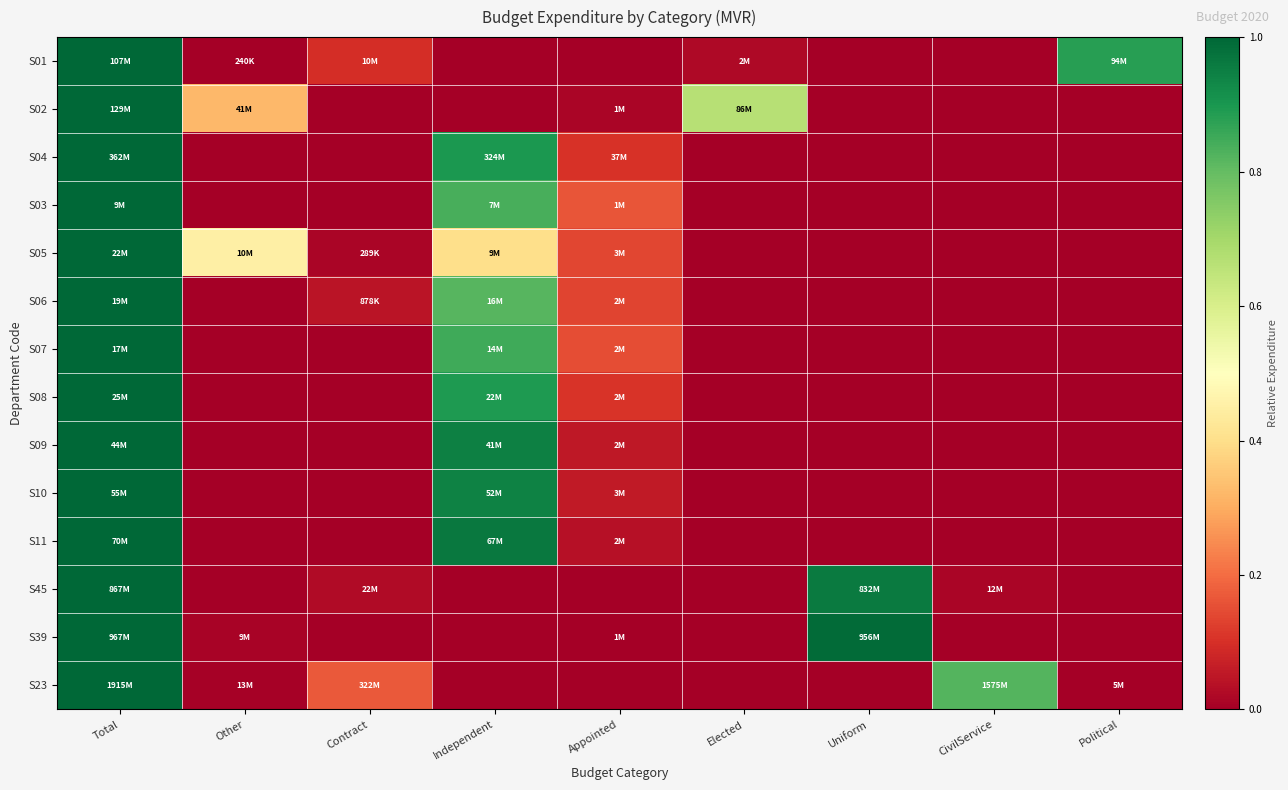

Reading left to right, what are all the values shown in this chart?

S01: Total=1.0	Other=0.0	Contract=0.1	Independent=0.0	Appointed=0.0	Elected=0.0	Uniform=0.0	CivilService=0.0	Political=0.9
S02: Total=1.0	Other=0.3	Contract=0.0	Independent=0.0	Appointed=0.0	Elected=0.7	Uniform=0.0	CivilService=0.0	Political=0.0
S04: Total=1.0	Other=0.0	Contract=0.0	Independent=0.9	Appointed=0.1	Elected=0.0	Uniform=0.0	CivilService=0.0	Political=0.0
S03: Total=1.0	Other=0.0	Contract=0.0	Independent=0.8	Appointed=0.2	Elected=0.0	Uniform=0.0	CivilService=0.0	Political=0.0
S05: Total=1.0	Other=0.5	Contract=0.0	Independent=0.4	Appointed=0.1	Elected=0.0	Uniform=0.0	CivilService=0.0	Political=0.0
S06: Total=1.0	Other=0.0	Contract=0.0	Independent=0.8	Appointed=0.1	Elected=0.0	Uniform=0.0	CivilService=0.0	Political=0.0
S07: Total=1.0	Other=0.0	Contract=0.0	Independent=0.8	Appointed=0.2	Elected=0.0	Uniform=0.0	CivilService=0.0	Political=0.0
S08: Total=1.0	Other=0.0	Contract=0.0	Independent=0.9	Appointed=0.1	Elected=0.0	Uniform=0.0	CivilService=0.0	Political=0.0
S09: Total=1.0	Other=0.0	Contract=0.0	Independent=0.9	Appointed=0.1	Elected=0.0	Uniform=0.0	CivilService=0.0	Political=0.0
S10: Total=1.0	Other=0.0	Contract=0.0	Independent=0.9	Appointed=0.1	Elected=0.0	Uniform=0.0	CivilService=0.0	Political=0.0
S11: Total=1.0	Other=0.0	Contract=0.0	Independent=1.0	Appointed=0.0	Elected=0.0	Uniform=0.0	CivilService=0.0	Political=0.0
S45: Total=1.0	Other=0.0	Contract=0.0	Independent=0.0	Appointed=0.0	Elected=0.0	Uniform=1.0	CivilService=0.0	Political=0.0
S39: Total=1.0	Other=0.0	Contract=0.0	Independent=0.0	Appointed=0.0	Elected=0.0	Uniform=1.0	CivilService=0.0	Political=0.0
S23: Total=1.0	Other=0.0	Contract=0.2	Independent=0.0	Appointed=0.0	Elected=0.0	Uniform=0.0	CivilService=0.8	Political=0.0